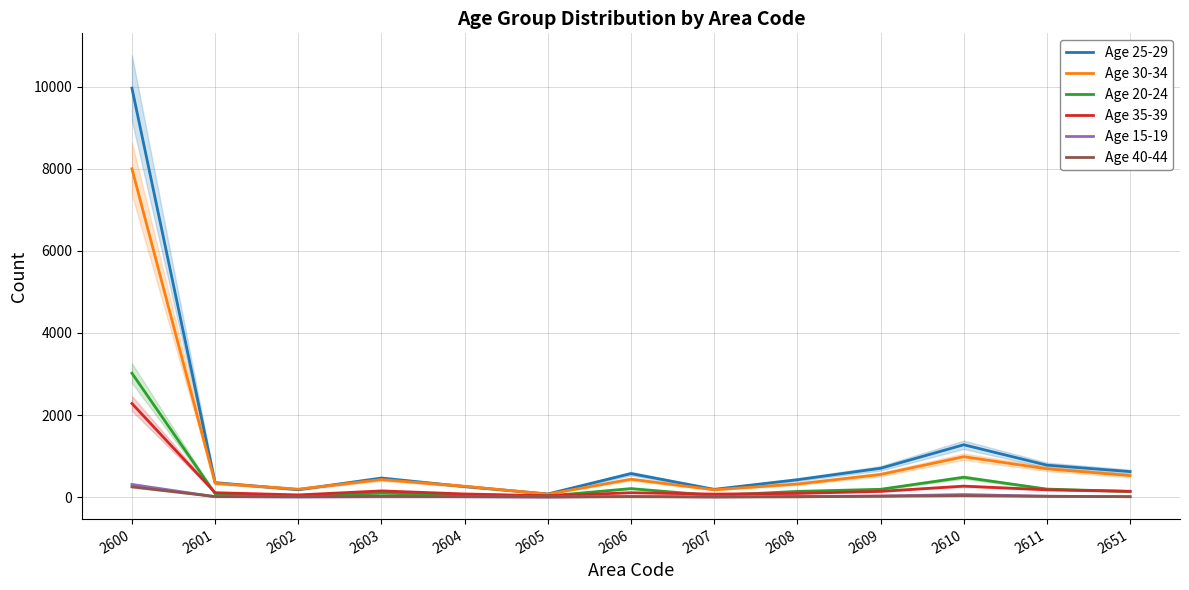

Rank the series at 2608 from lowest to highest value.

Age 40-44, Age 15-19, Age 35-39, Age 20-24, Age 30-34, Age 25-29